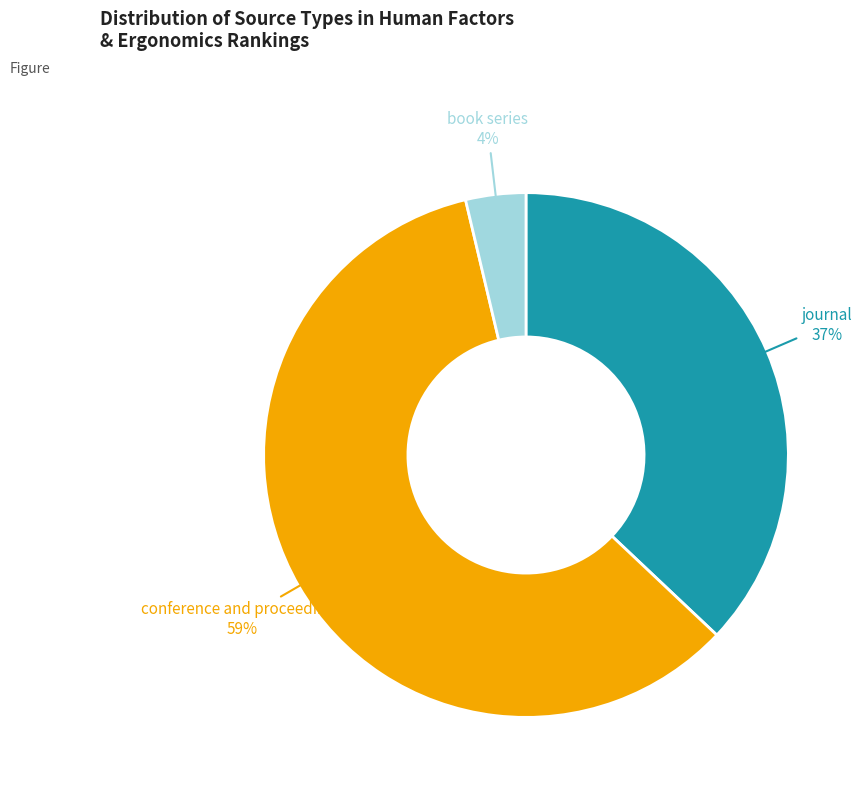

Is the sum of book series and journal greater than half?

No